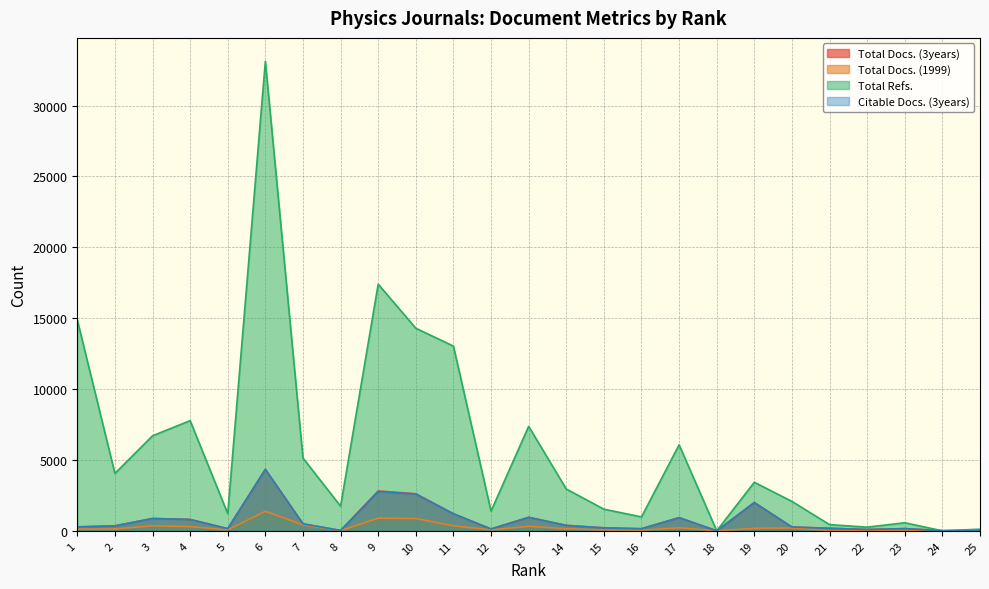

At which label does Citable Docs. (3years) reach its minimum?

18